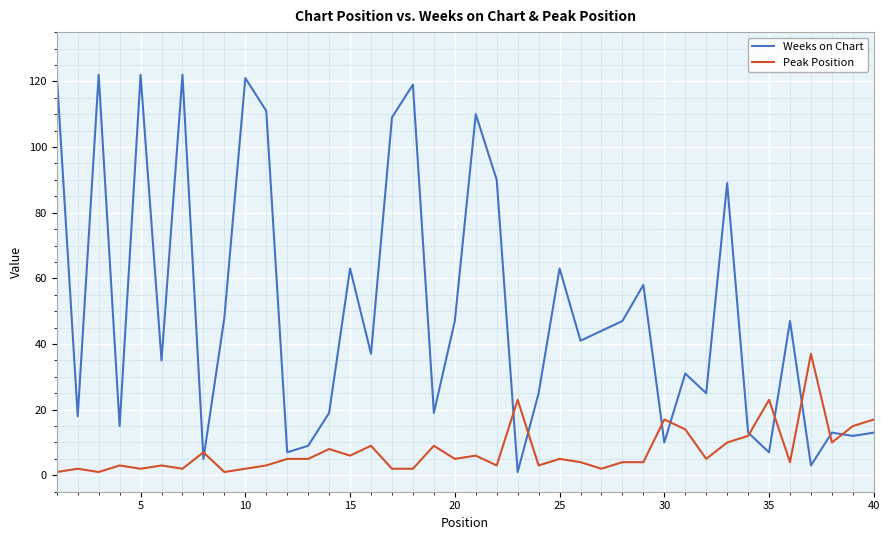

List the series in order of their peak value, lowest first.

Peak Position, Weeks on Chart